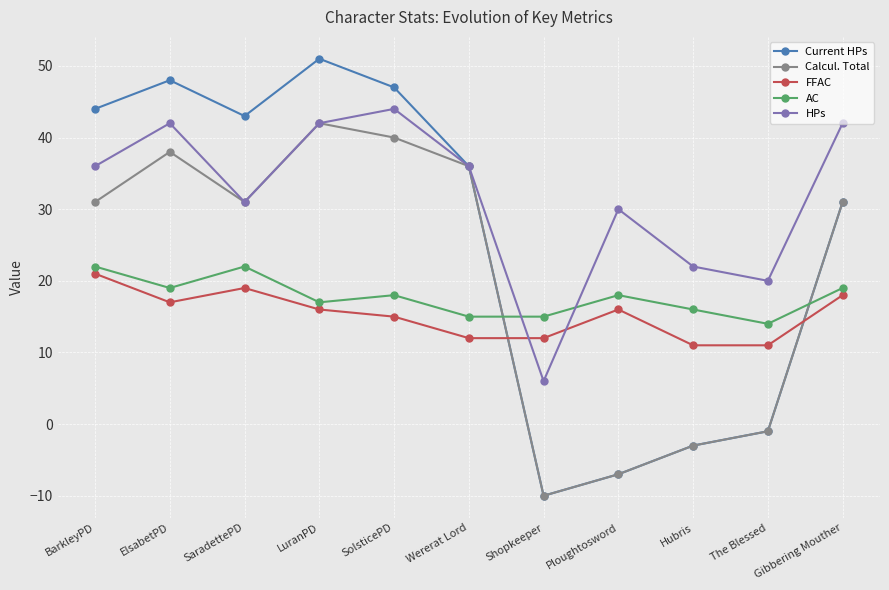

Which series has the largest total across all categories?

HPs